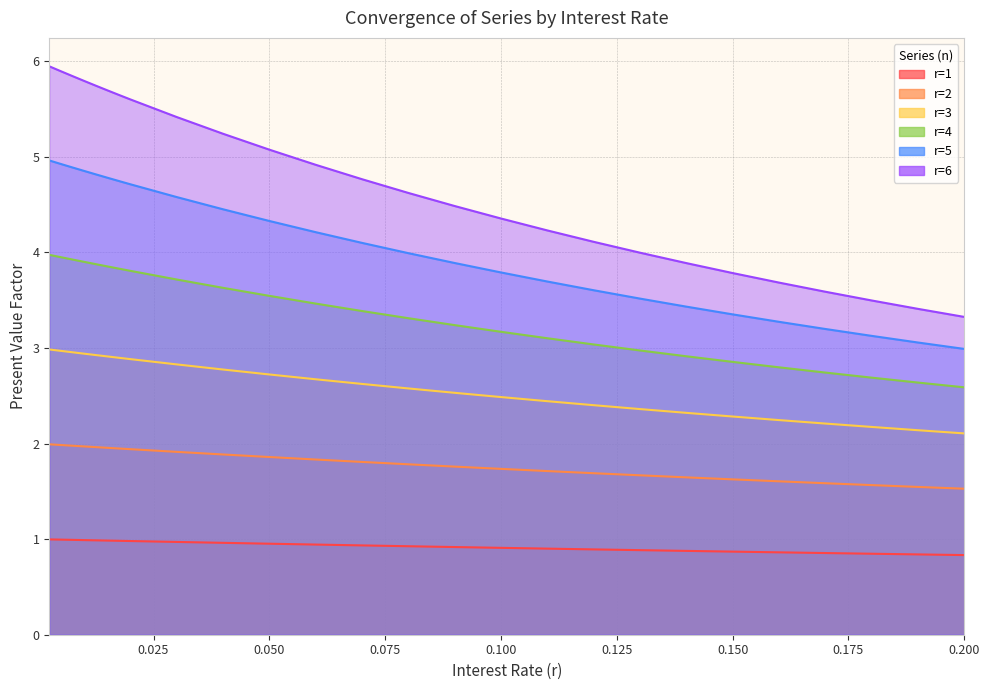

Which series has the largest total across all categories?

r=6